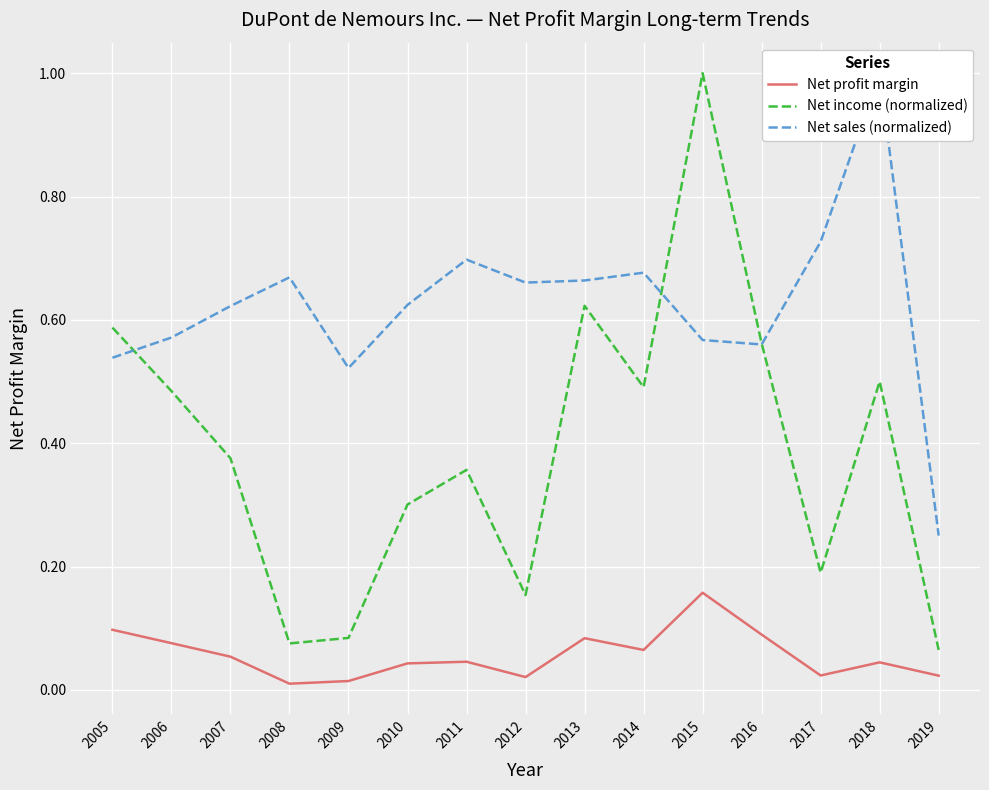

Is the value of Net profit margin at 2007 greater than the value of Net income (normalized) at 2006?

No